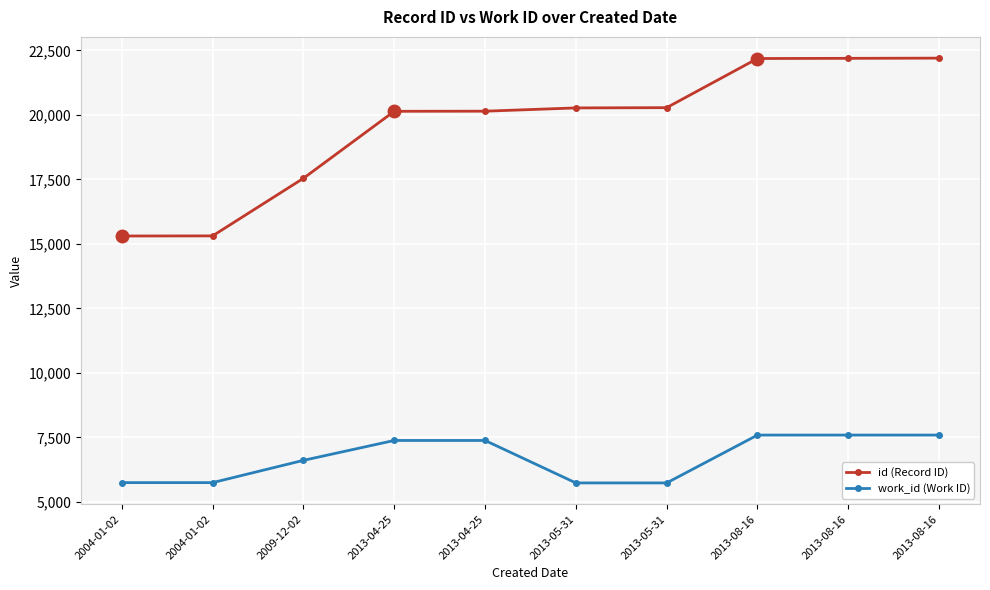

How many lines are shown in the chart?

2